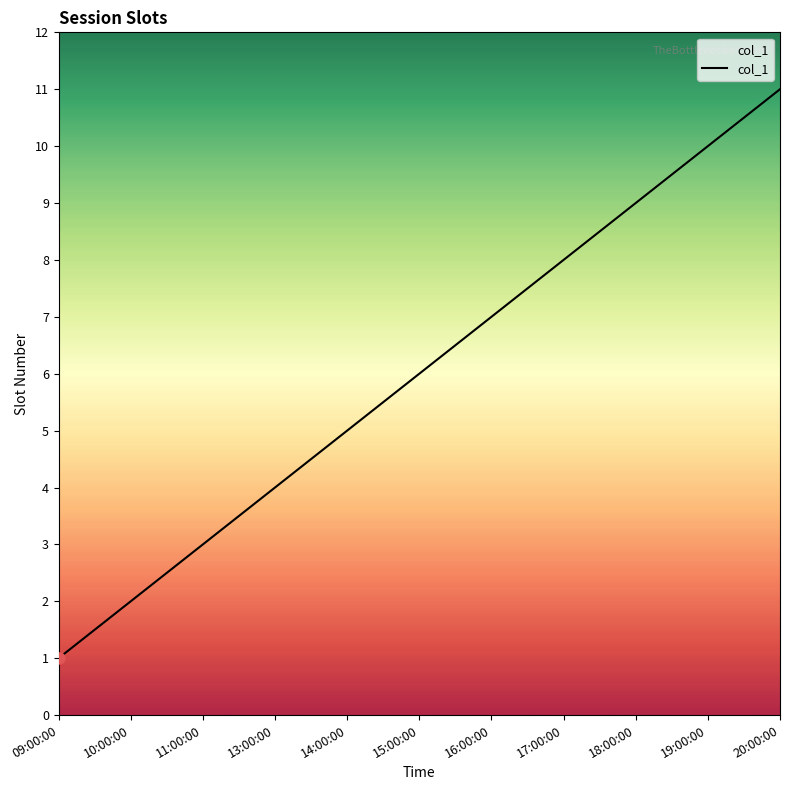

What is the difference between the maximum and second lowest values?

9